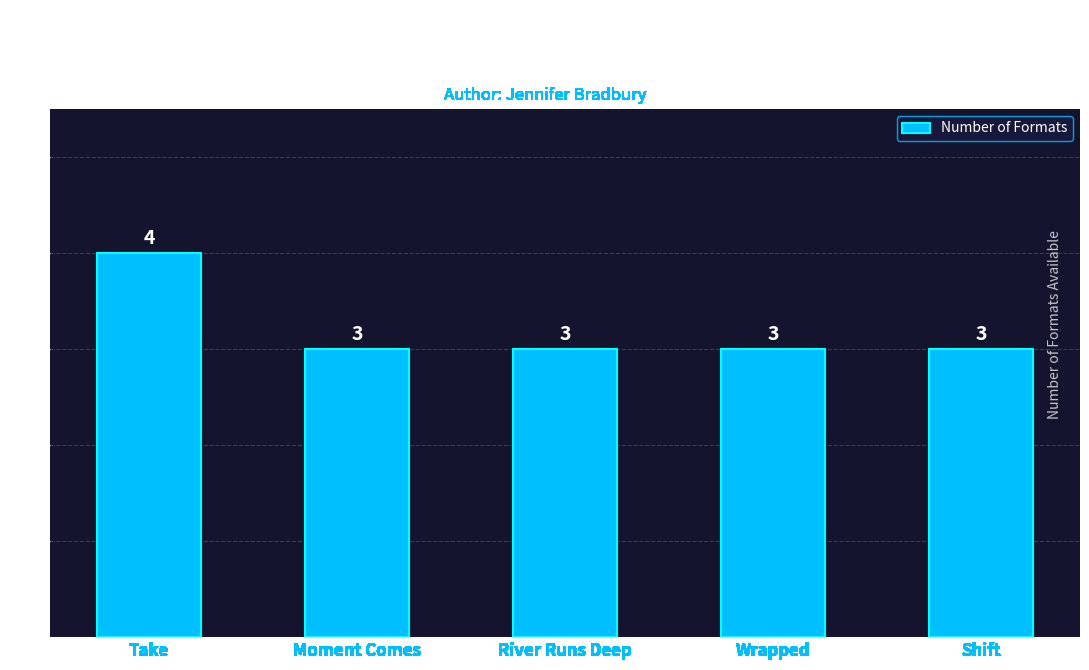

What is the minimum value shown in the chart?

3